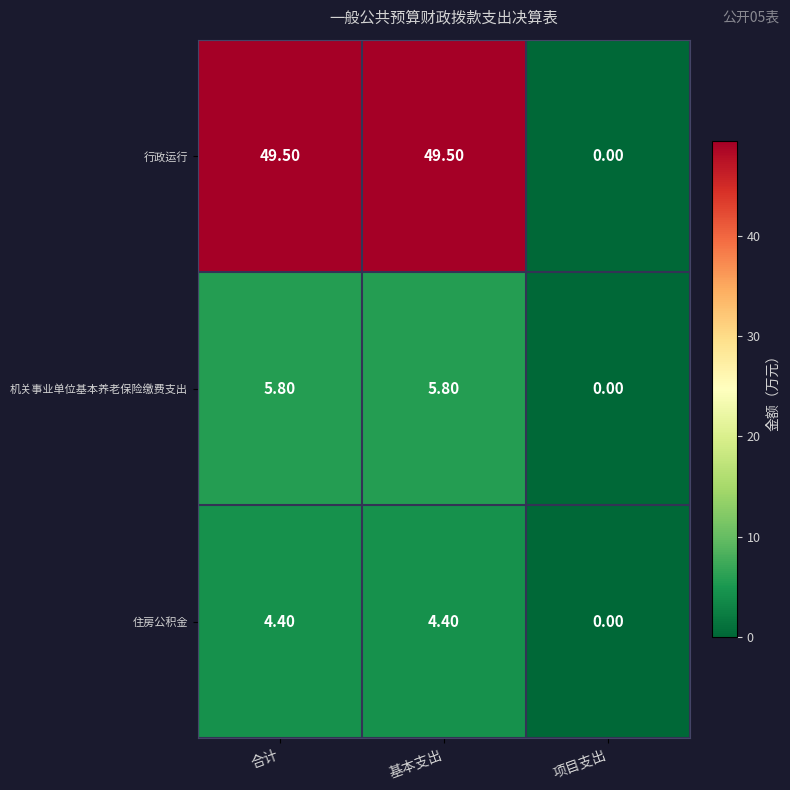

What is the total value across all series at 合计?

59.7